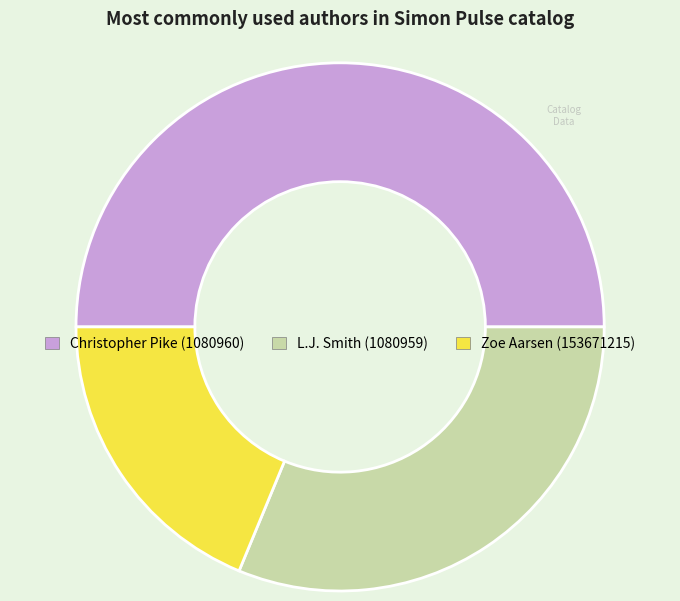

Is L.J. Smith (1080959) the majority of the pie?

No